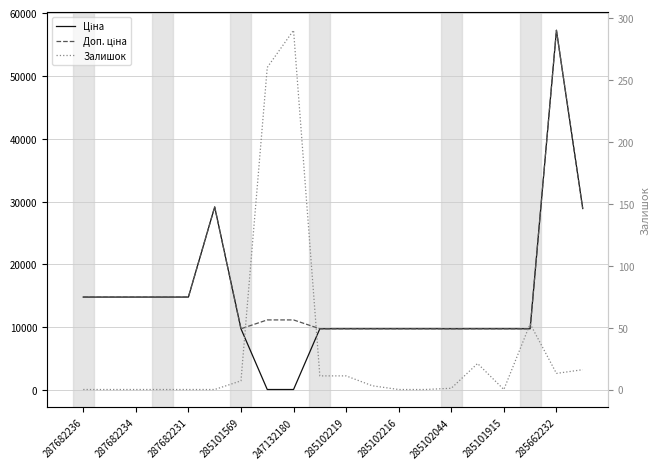

The value of Доп. ціна at 19 is 28901.7. True or false?

True